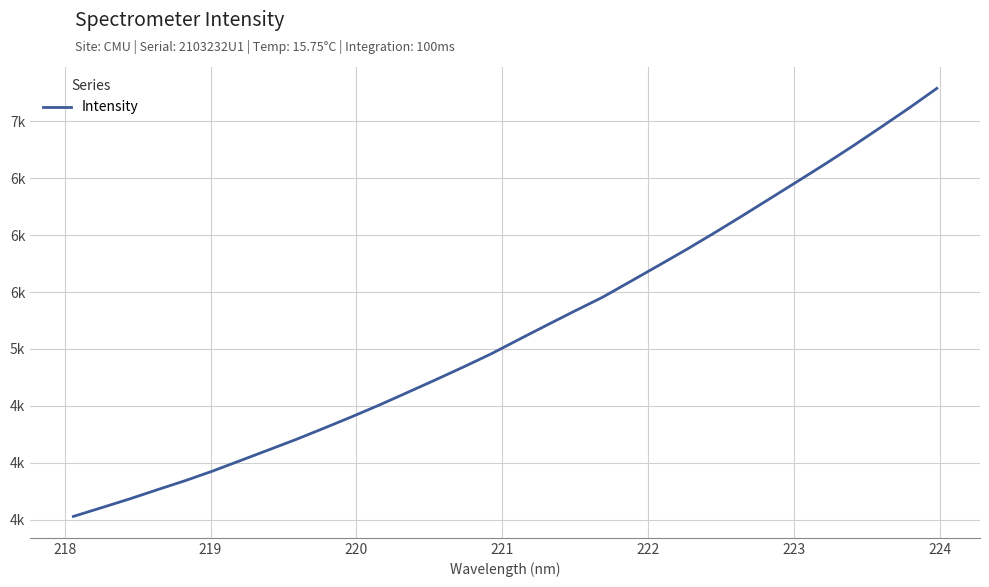

What is the minimum value shown in the chart?

3527.8